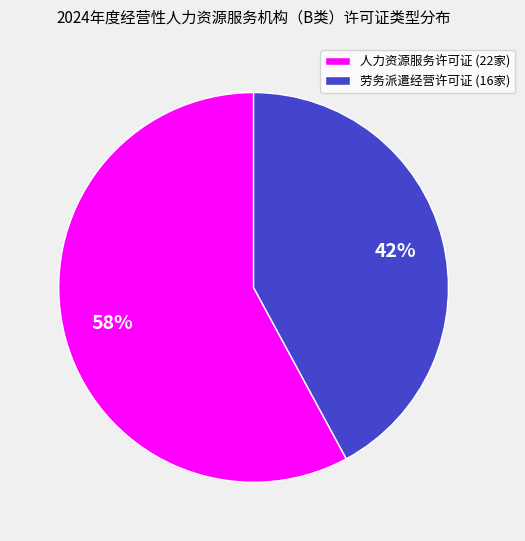

To the nearest percent, what is the average slice percentage?

50%